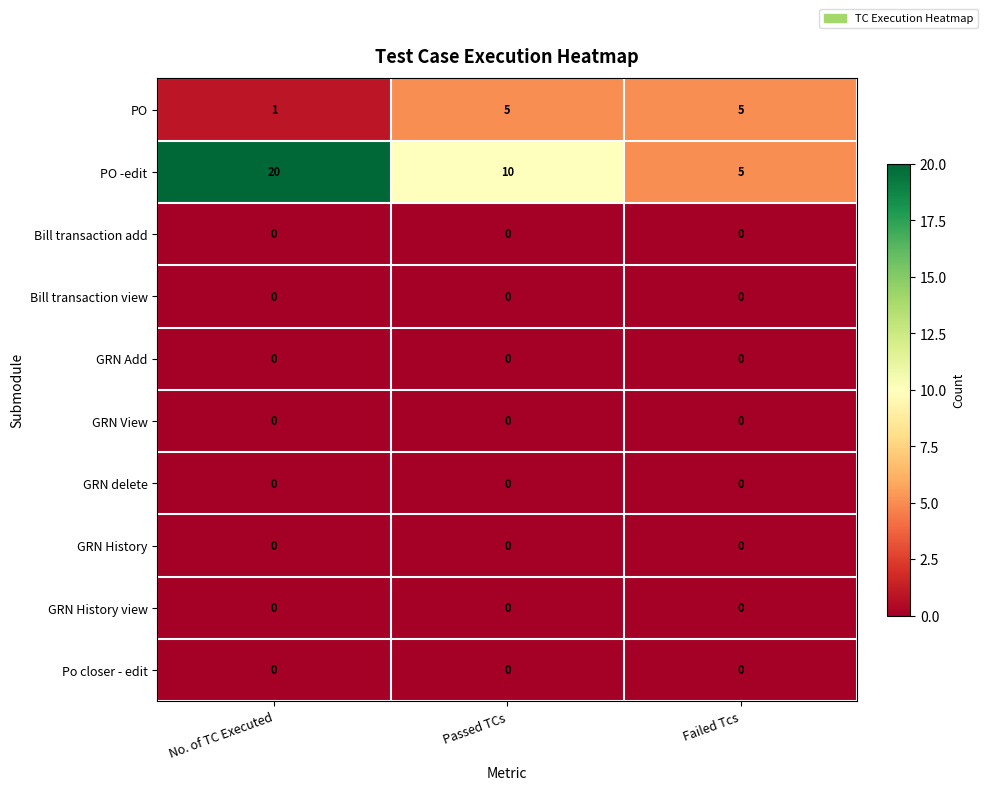

What is the sum of the PO -edit values at No. of TC Executed and Passed TCs?

30